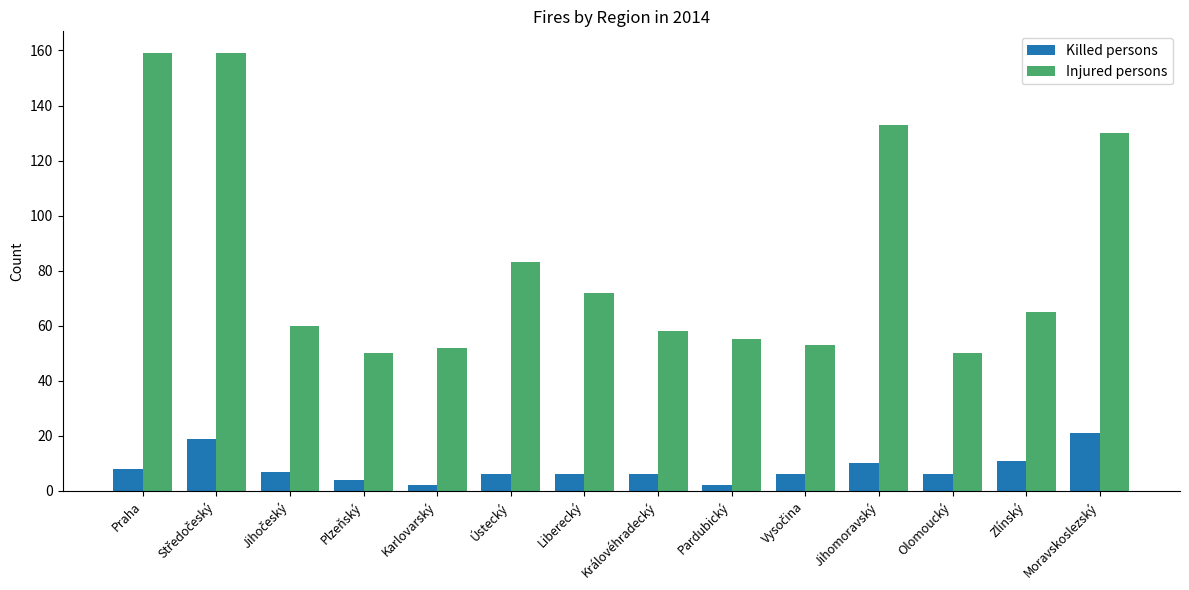

Reading left to right, extract all data points from this chart.

Killed persons: 8	19	7	4	2	6	6	6	2	6	10	6	11	21
Injured persons: 159	159	60	50	52	83	72	58	55	53	133	50	65	130